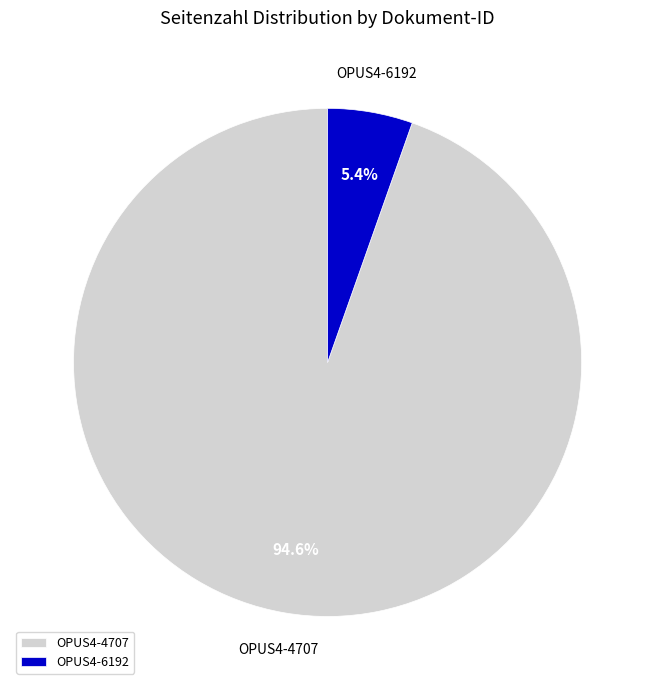

What percentage is the OPUS4-4707 slice, to the nearest percent?

95%